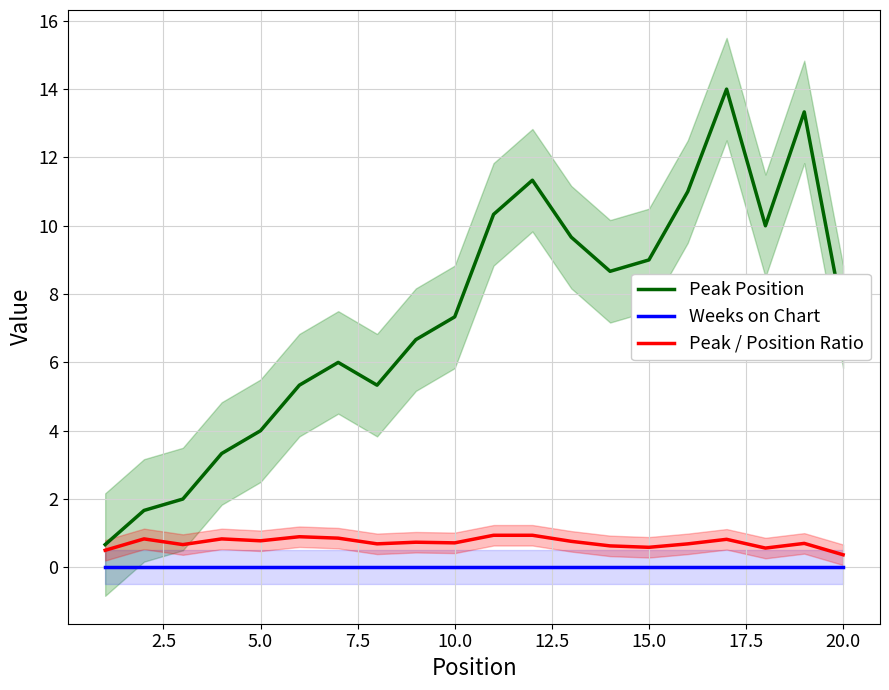

The Weeks on Chart series shows 0.0 at 15.0. True or false?

True